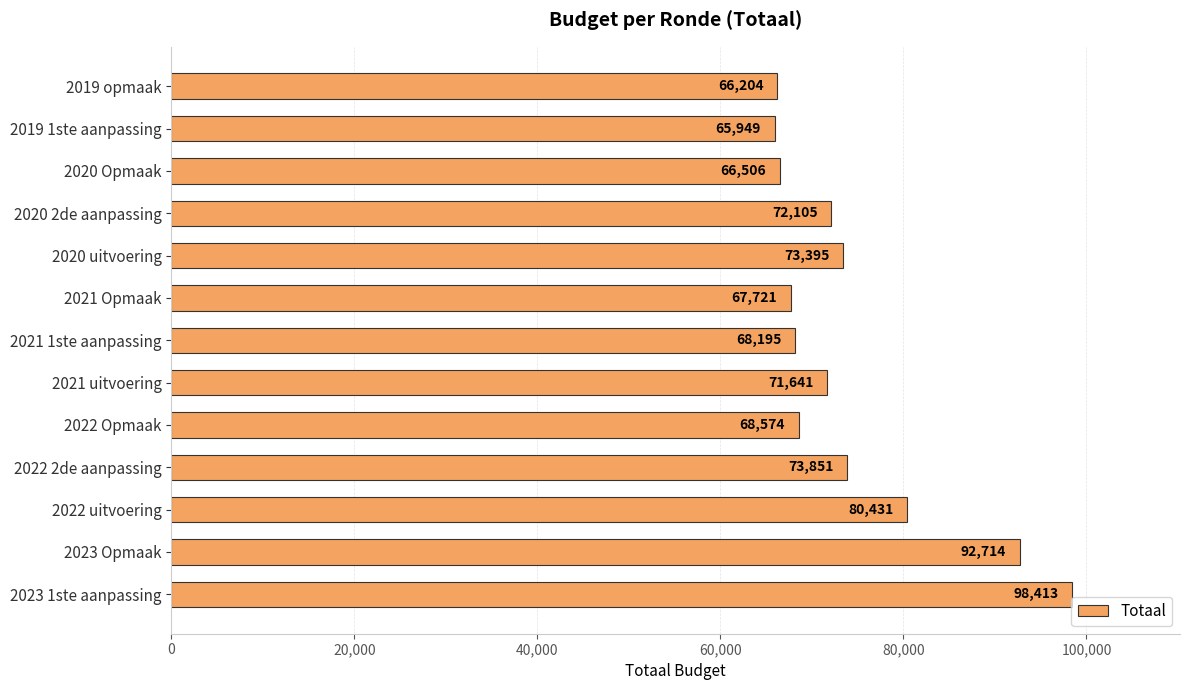

The value at 2020 2de aanpassing is 106369. True or false?

False